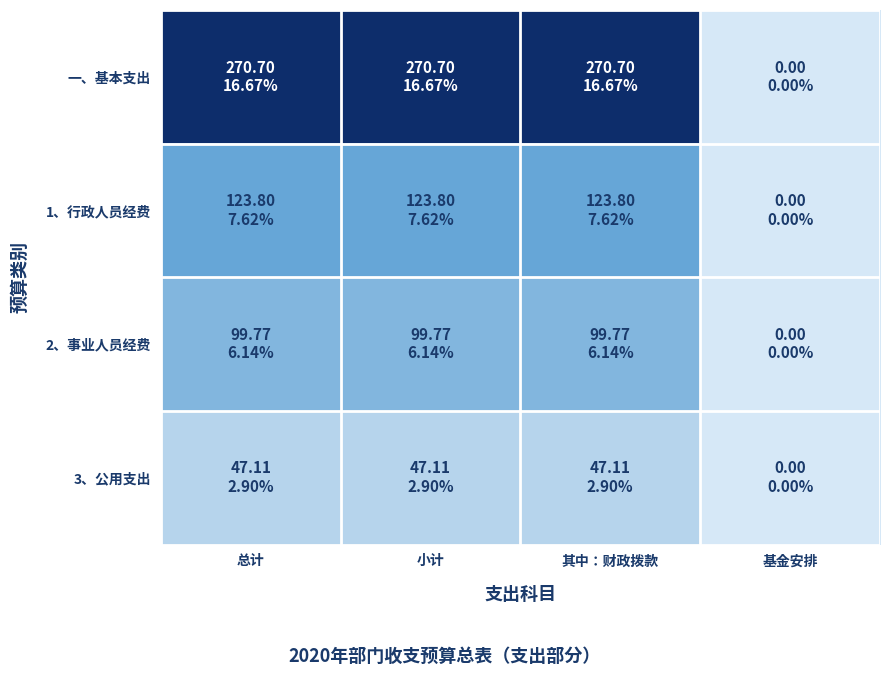

Which has a higher value, 小计 or 总计?

小计